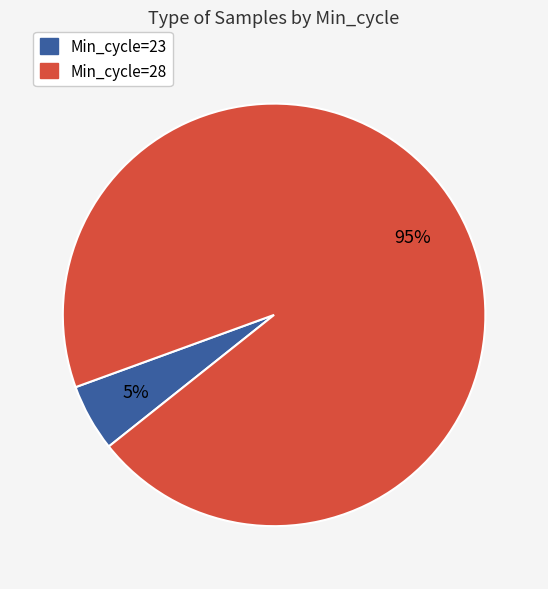

To the nearest percent, what is the difference between the largest and smallest slice percentages?

90%